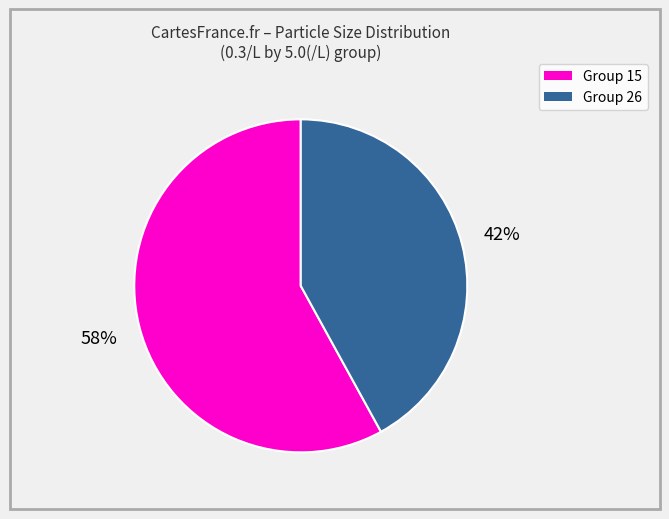

To the nearest percent, what is the average slice percentage?

50%